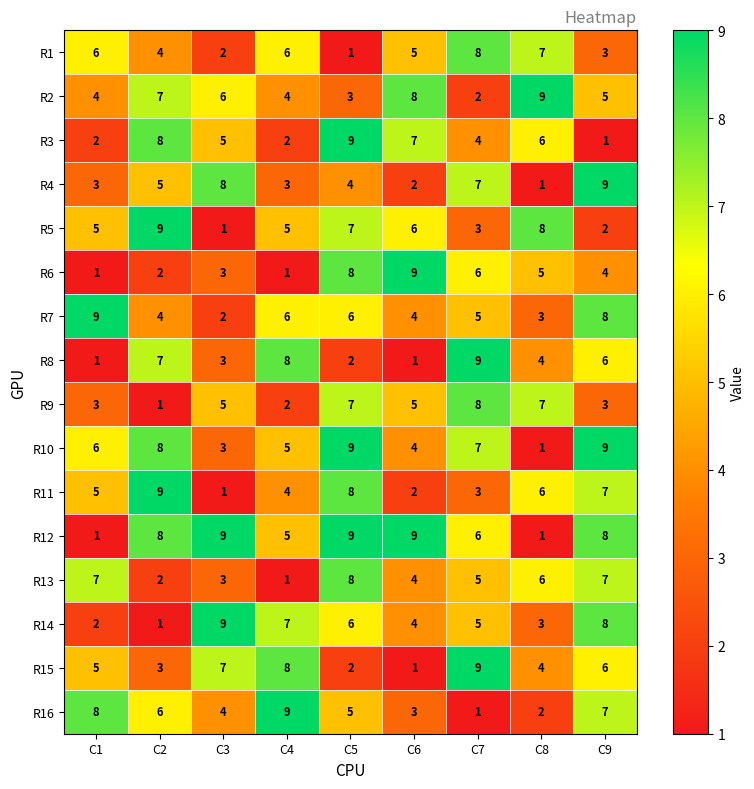

At which label does R14 reach its minimum?

C2